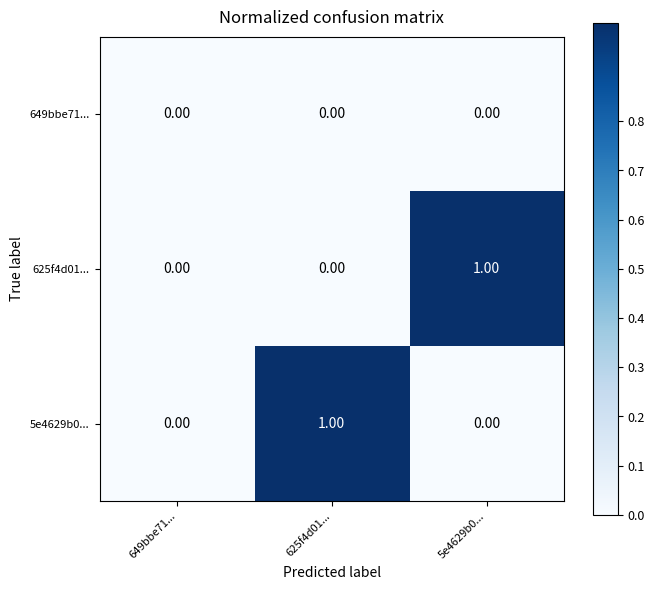

Between 649bbe71... and 625f4d01..., which series saw the biggest shift?

5e4629b0...